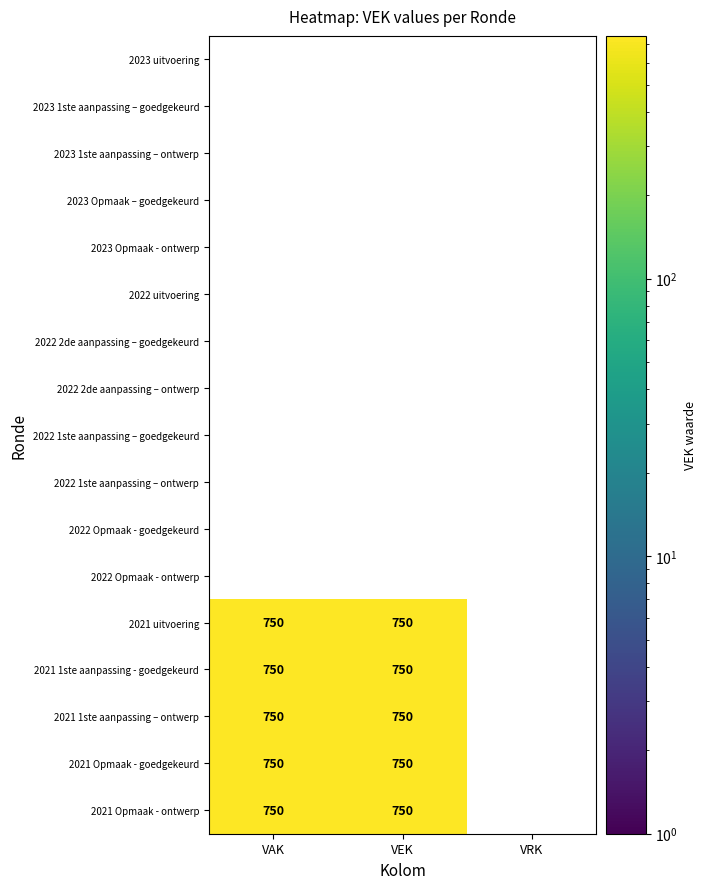

What is the maximum value shown in the chart?

750